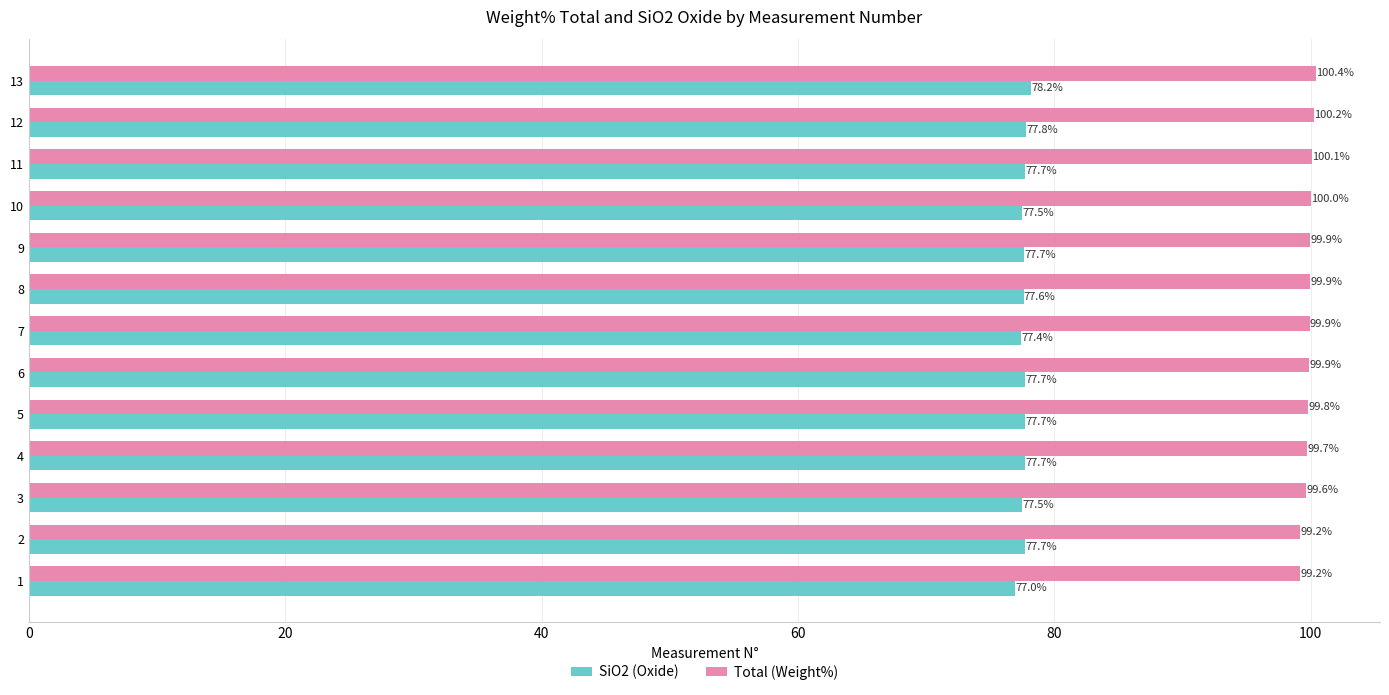

What is the spread (max minus min) of values at 13?

22.2